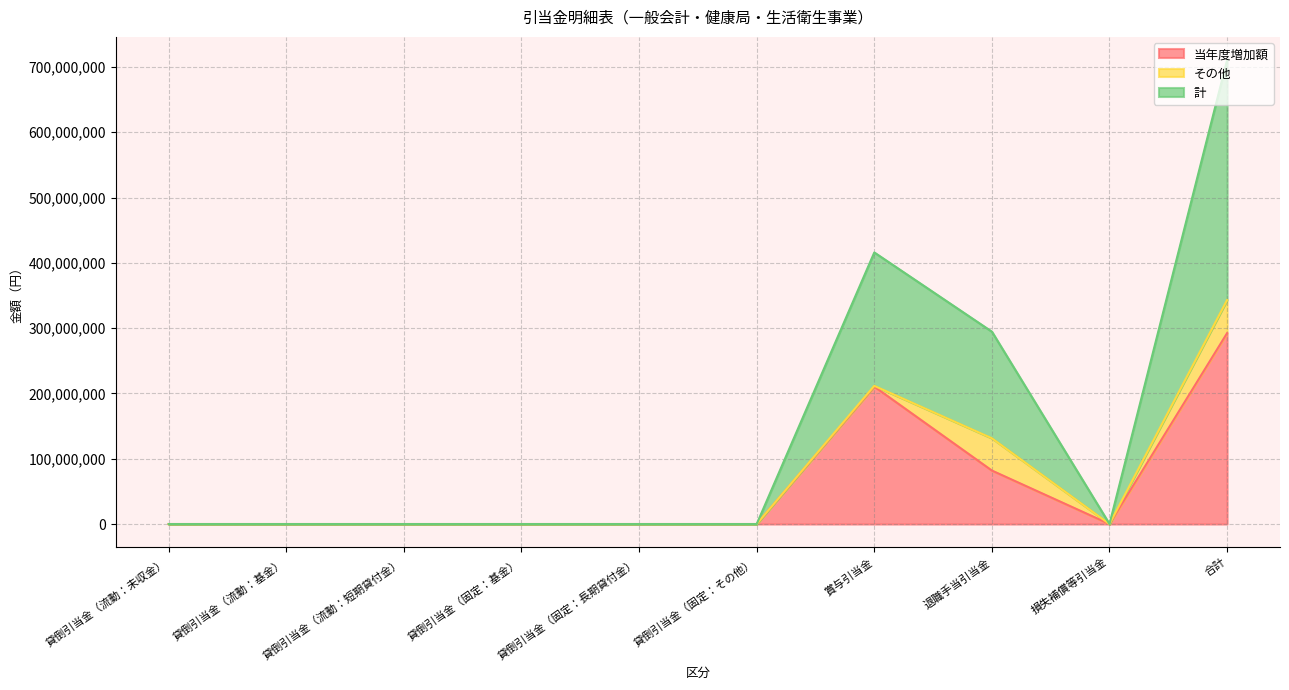

True or false: 計 and 当年度増加額 intersect in this chart.

False